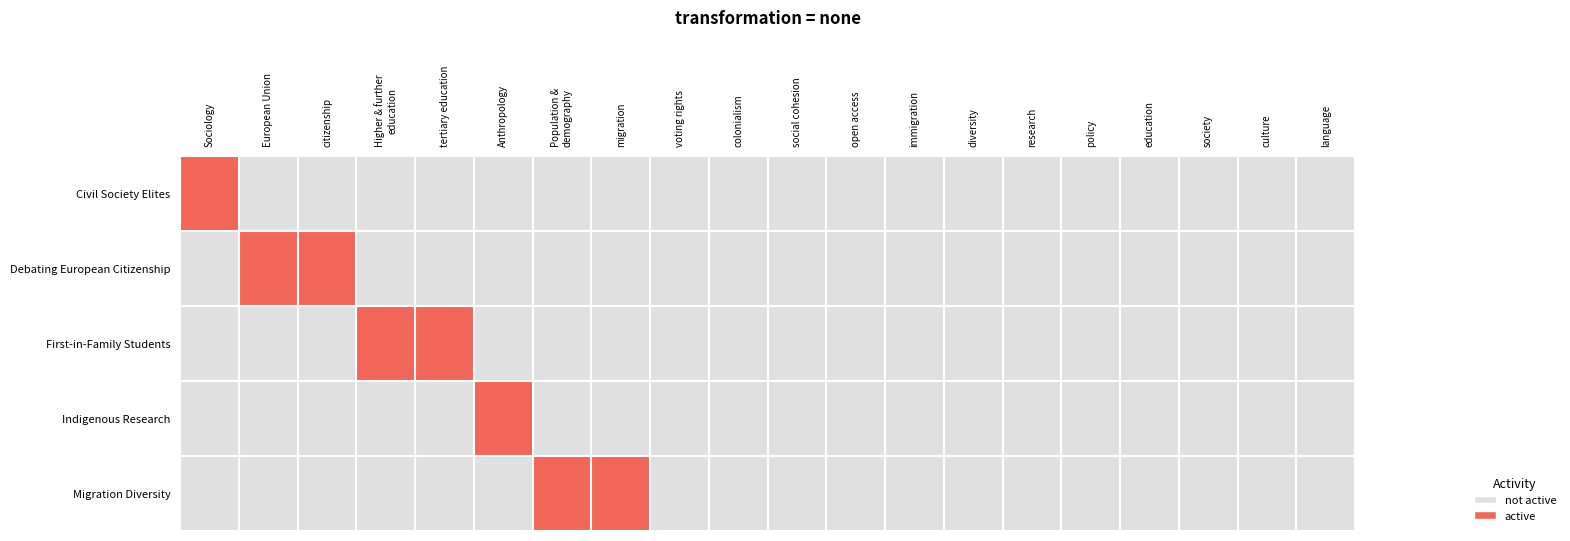

Which series has the largest total across all categories?

Debating European Citizenship